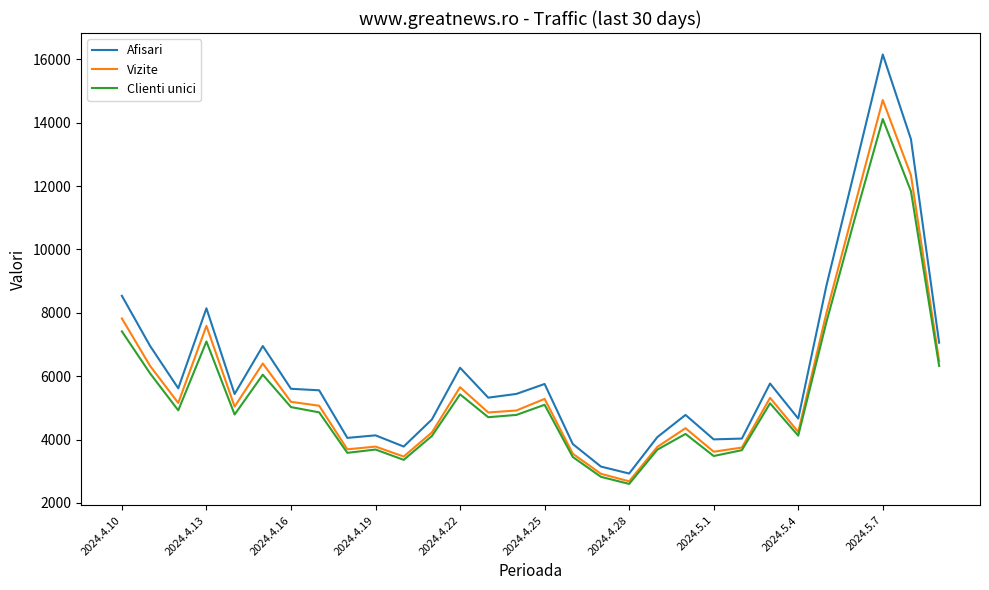

Which series has the widest spread of values?

Afisari